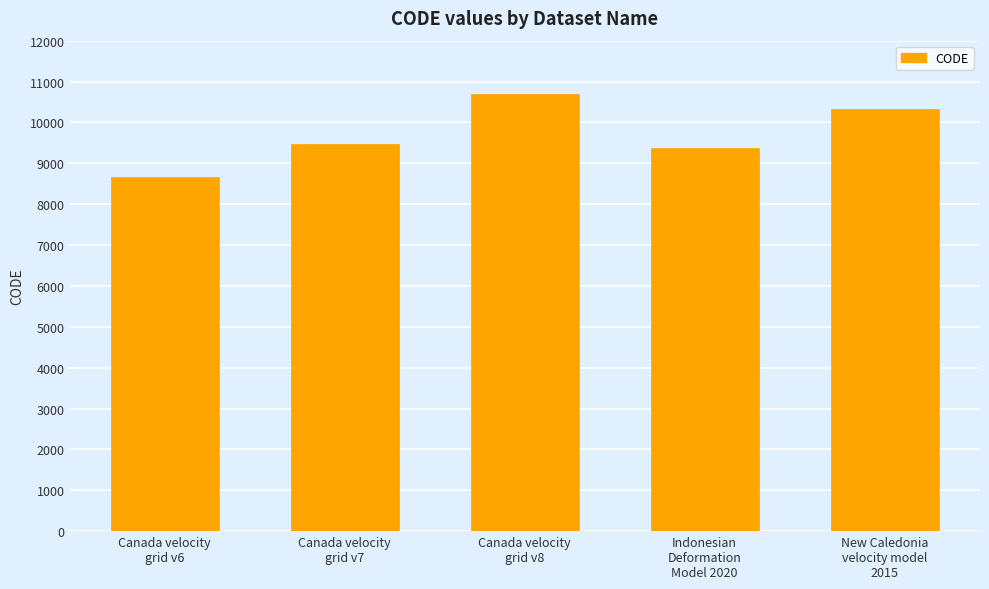

What position from the right is New Caledonia
velocity model
2015?

1